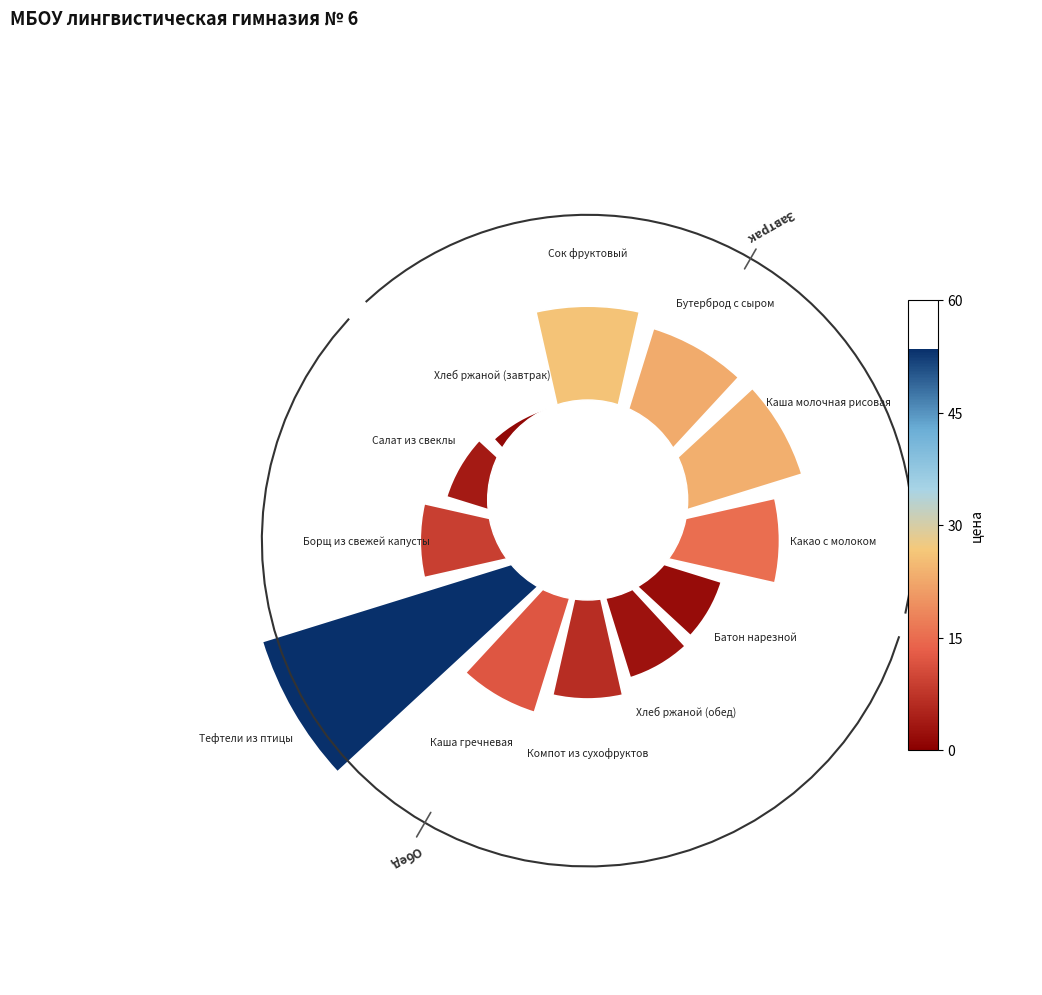

How much of the chart is everything except 0?

91.6%